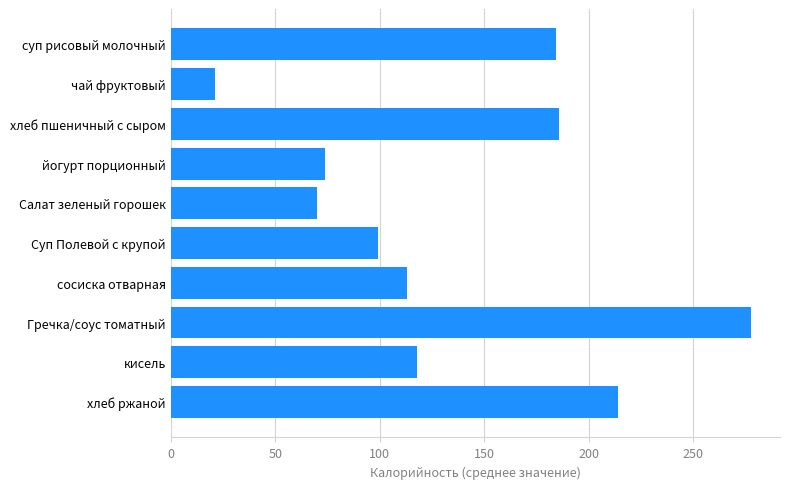

What is the label of the 1st bar from the bottom?

хлеб ржаной